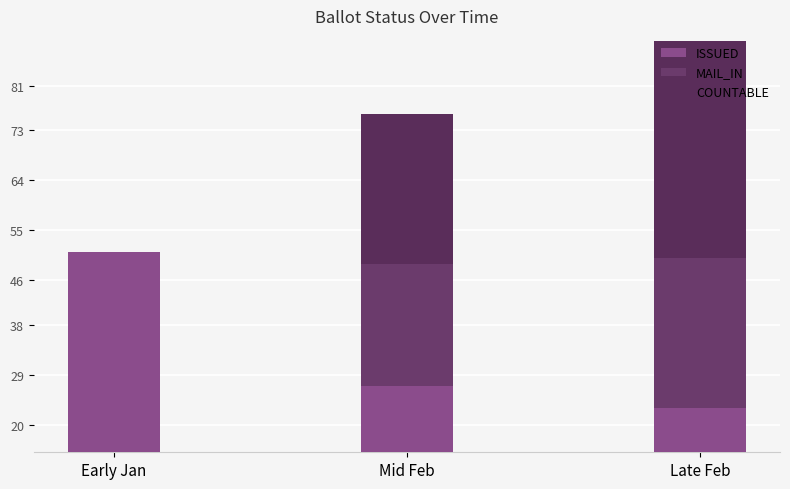

What is the sum of the COUNTABLE values at Early Jan and Mid Feb?

27